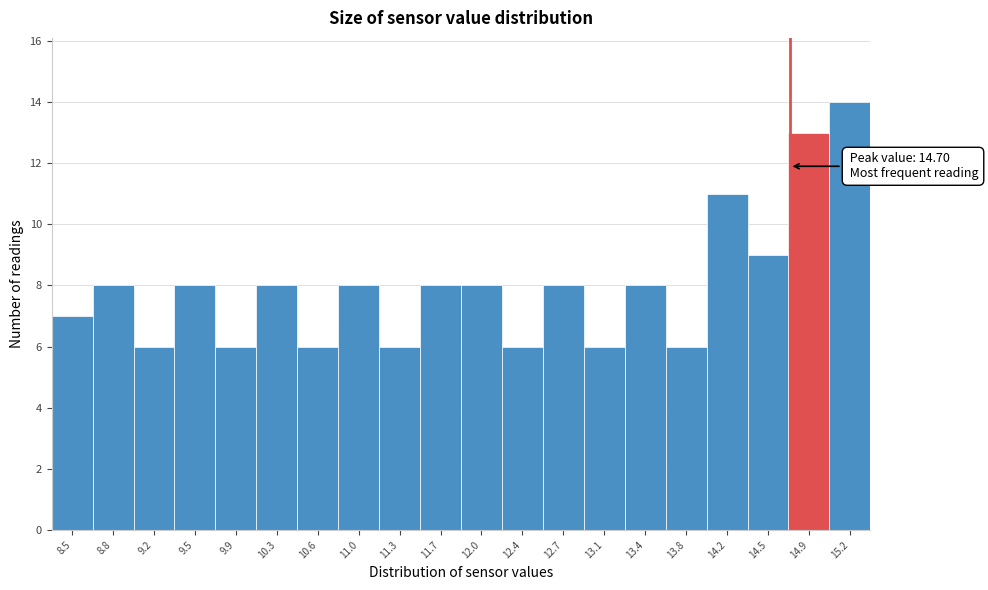

Which range on the x-axis has the tallest bar?

15.045 to 15.400